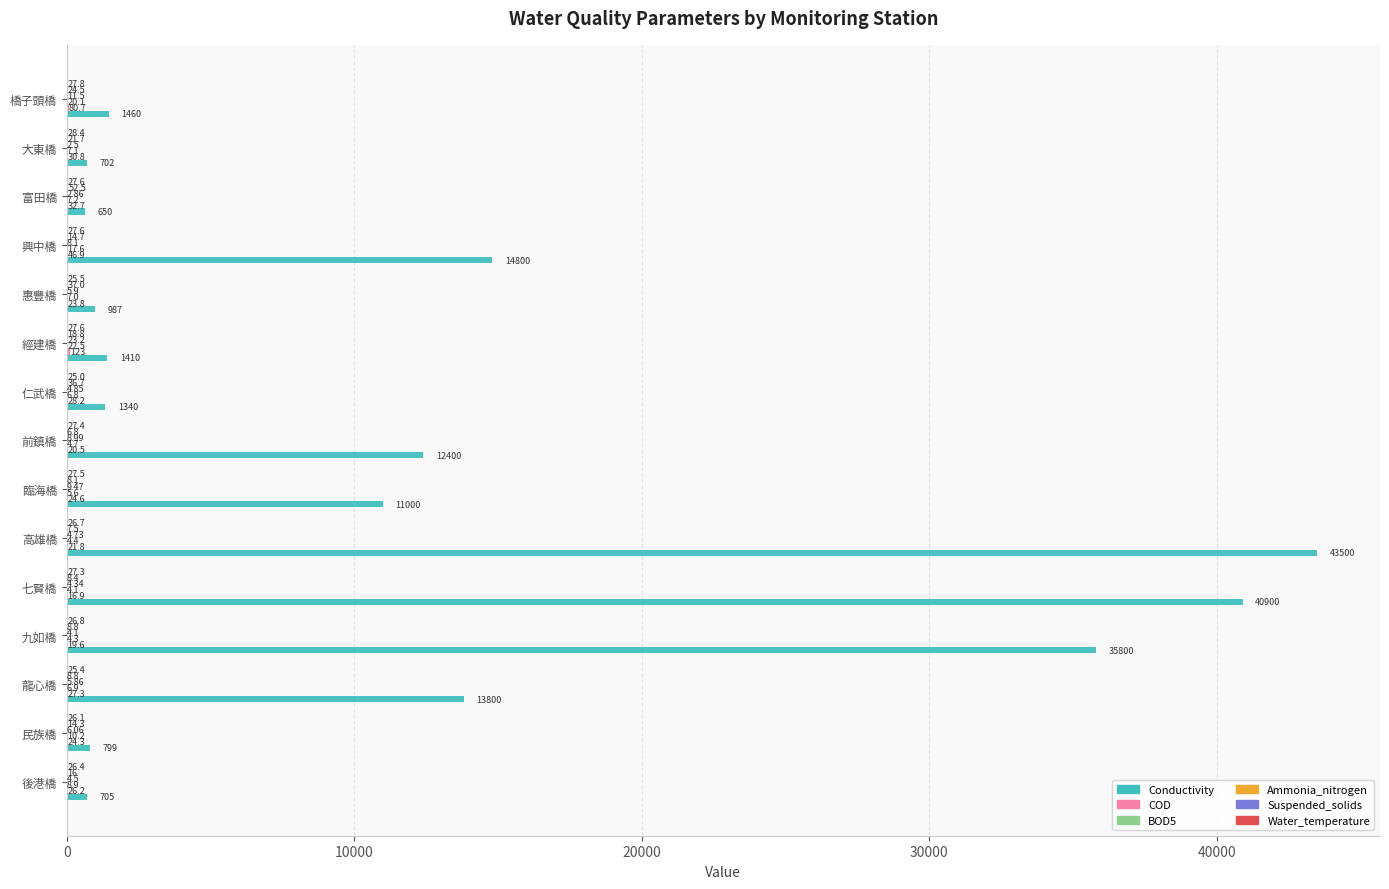

Which label corresponds to the largest value in the chart?

高雄橋